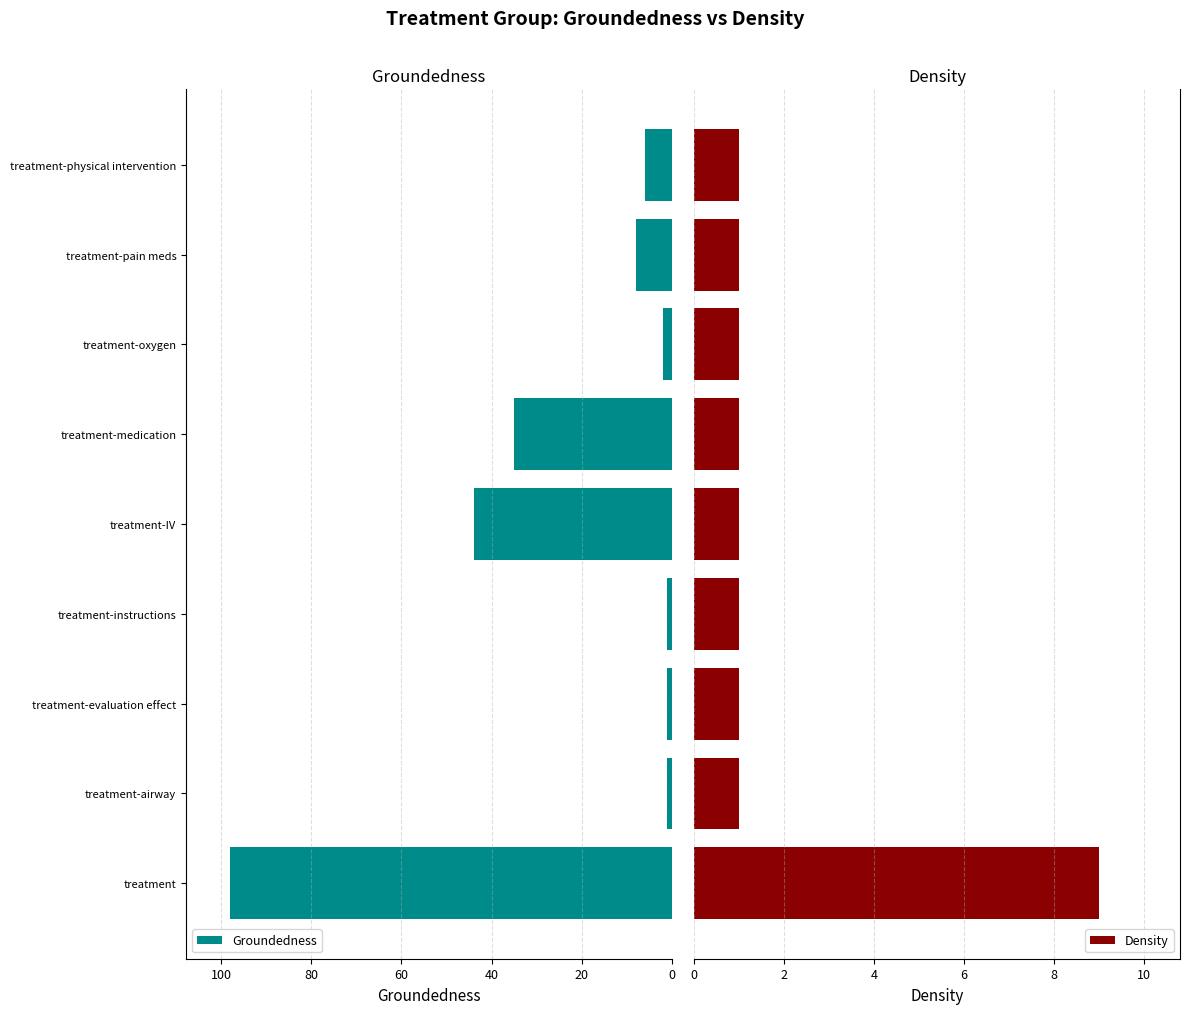

What are all the series names shown in the legend?

Groundedness, Density